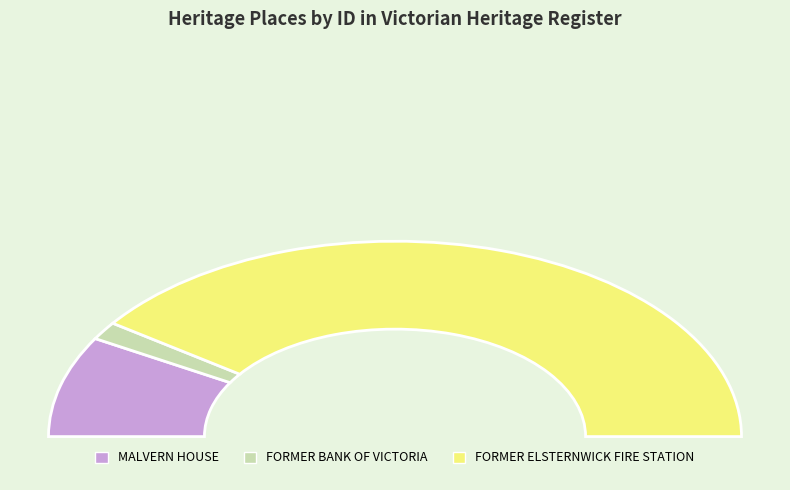

Is there any slice that represents more than half of the pie?

Yes